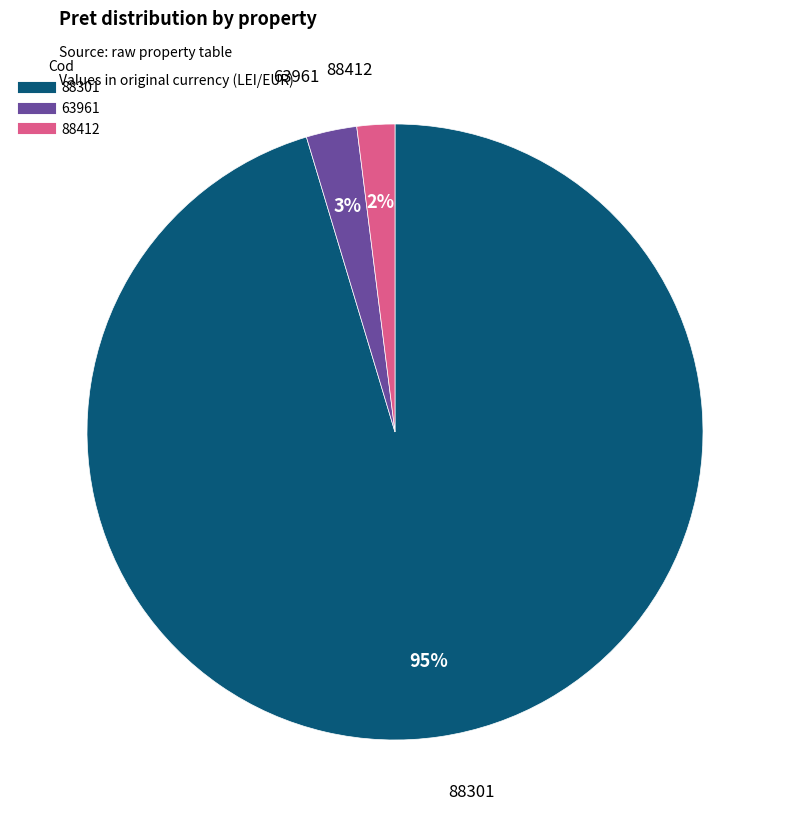

True or false: 88301 accounts for 95% of the total.

True